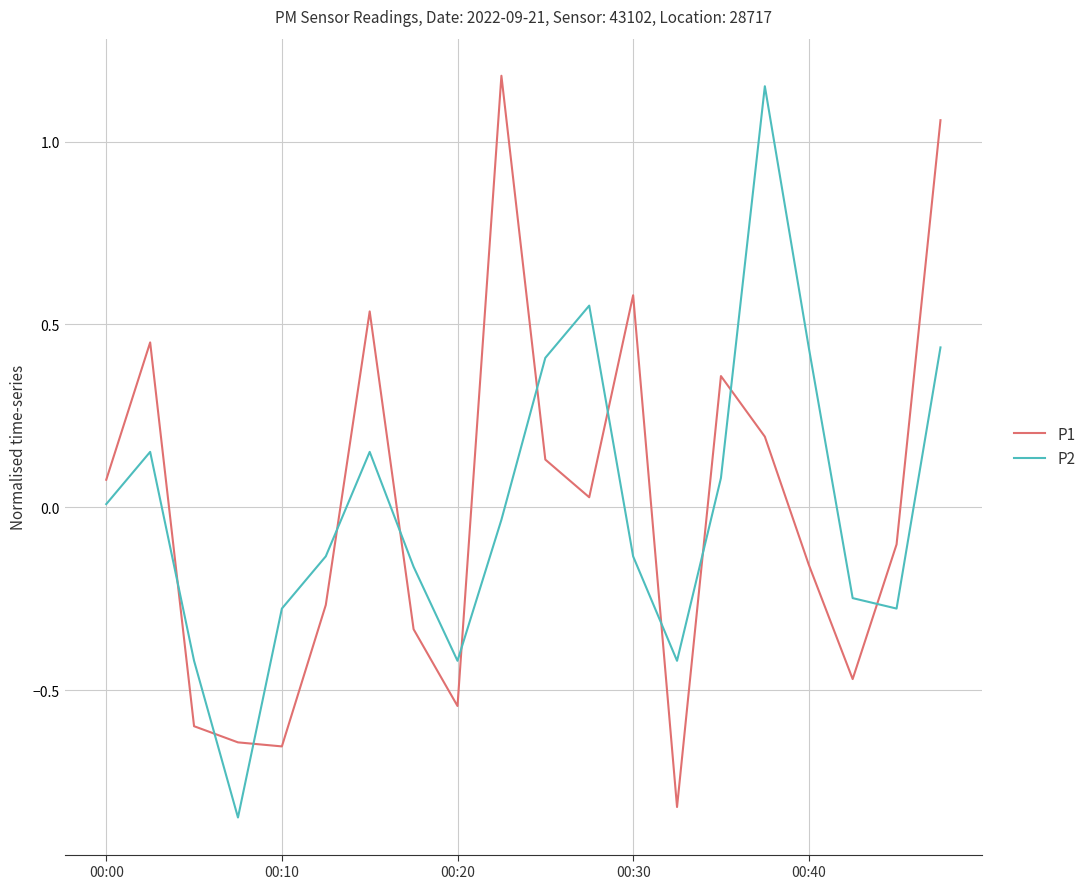

How many intersections are there between P2 and P1?

12